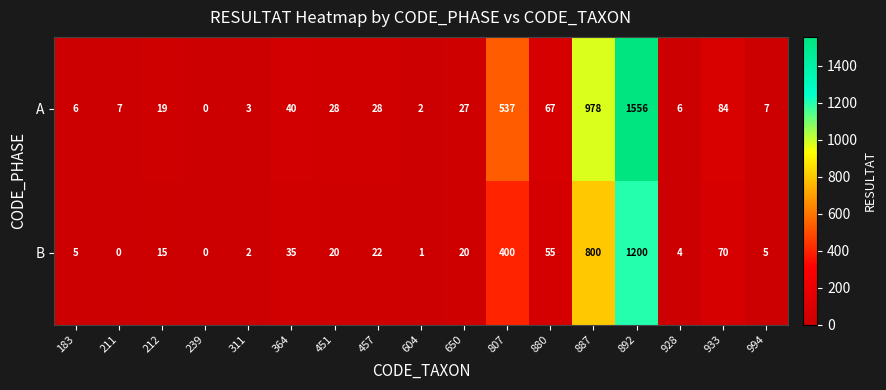

What is the difference between the maximum and minimum values in the A series?

1556